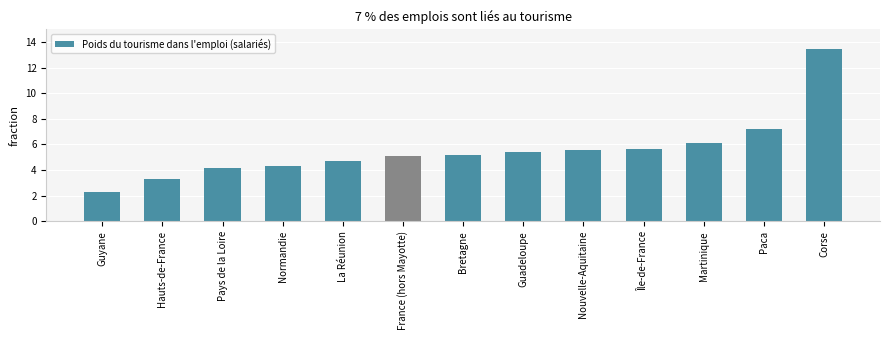

What is the maximum value shown in the chart?

13.4